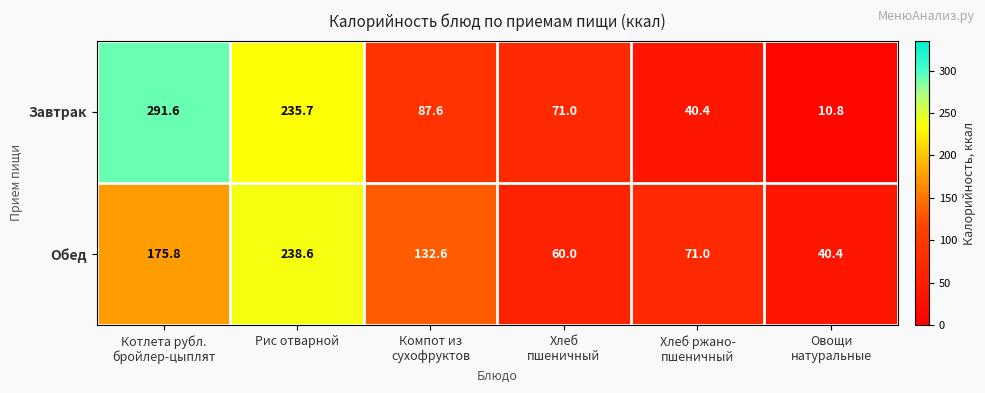

List the series in order of their peak value, highest first.

Завтрак, Обед